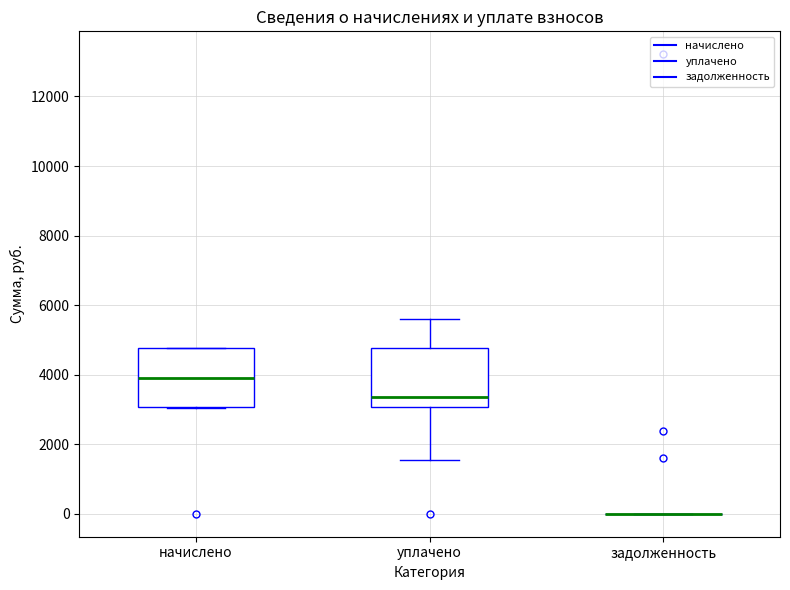

Reading left to right, read every box against the y-axis: the position of its median line, the range the box covers, and the ends of its whiskers. The values are not printed on the chart, so give them approximately, as read against the axis.

начислено: median 4000, box 3000 to 4800, whiskers 3000 to 4800
уплачено: median 3400, box 3000 to 4800, whiskers 1600 to 5600
задолженность: box collapsed to a line at 0, whiskers 0 to 0